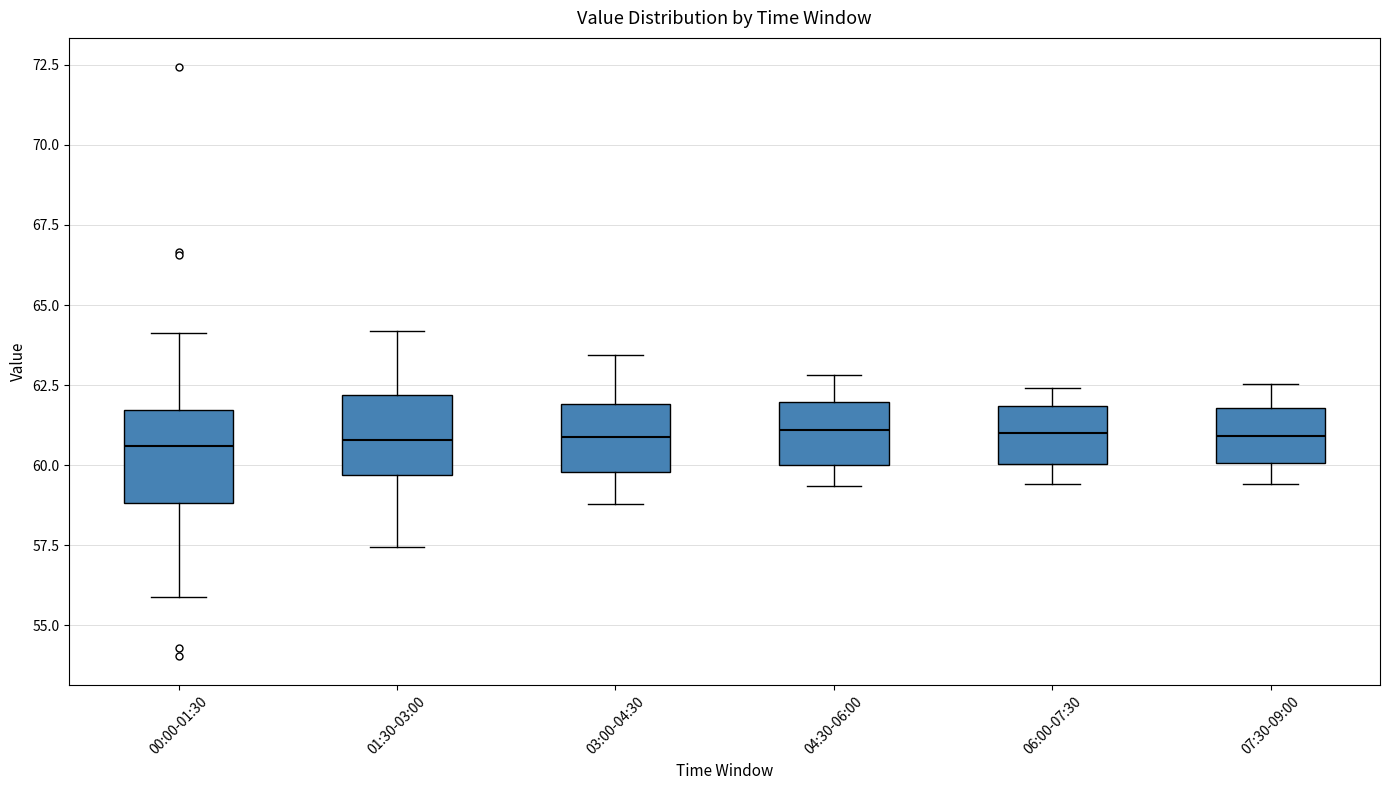

Reading left to right, read every box against the y-axis: the position of its median line, the range the box covers, and the ends of its whiskers. The values are not printed on the chart, so give them approximately, as read against the axis.

00:00-01:30: median 60.5, box 59.0 to 61.5, whiskers 56.0 to 64.0
01:30-03:00: median 61.0, box 59.5 to 62.0, whiskers 57.5 to 64.0
03:00-04:30: median 61.0, box 60.0 to 62.0, whiskers 59.0 to 63.5
04:30-06:00: median 61.0, box 60.0 to 62.0, whiskers 59.5 to 63.0
06:00-07:30: median 61.0, box 60.0 to 62.0, whiskers 59.5 to 62.5
07:30-09:00: median 61.0, box 60.0 to 62.0, whiskers 59.5 to 62.5